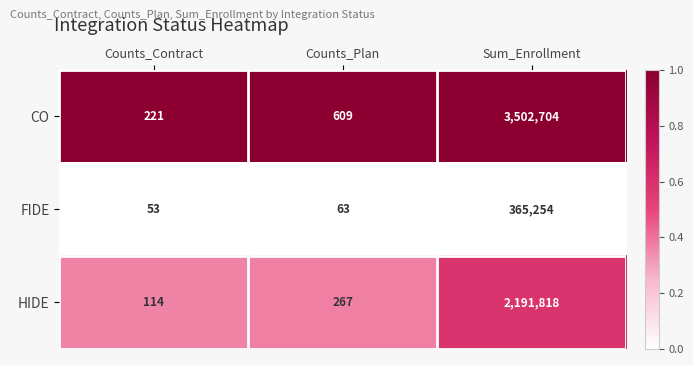

Which series has the largest range (max minus min)?

CO